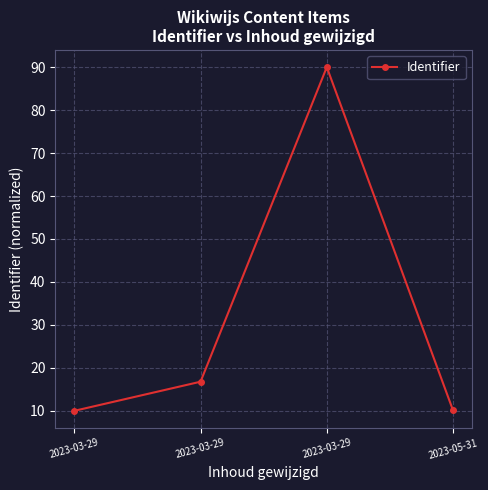

How many lines are shown in the chart?

1